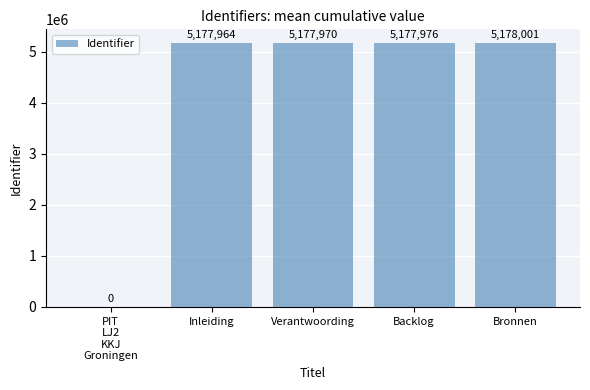

What is the sum of all values?

20711911